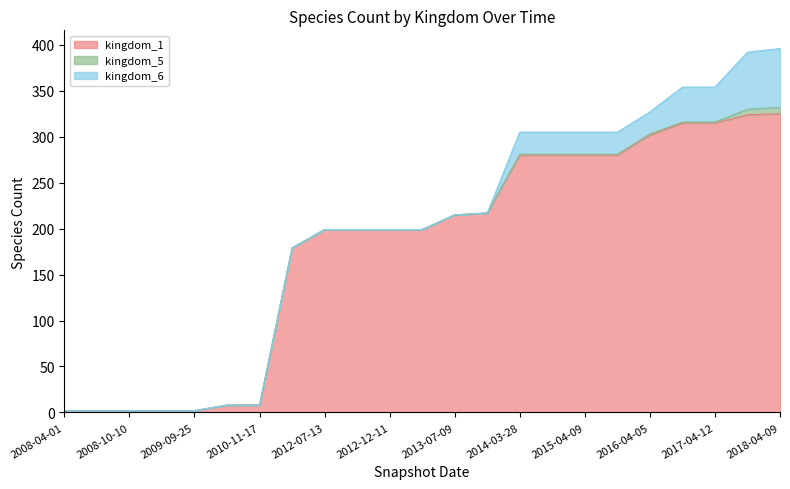

The kingdom_6 series shows 67 at 2017-04-12. True or false?

False